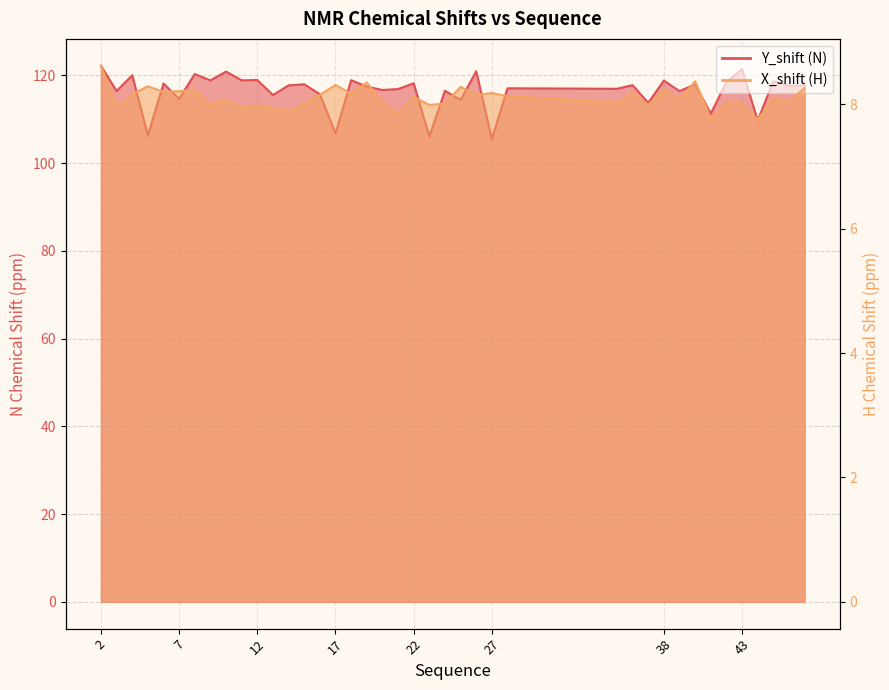

Rank the series at 21 from lowest to highest value.

X_shift, Y_shift